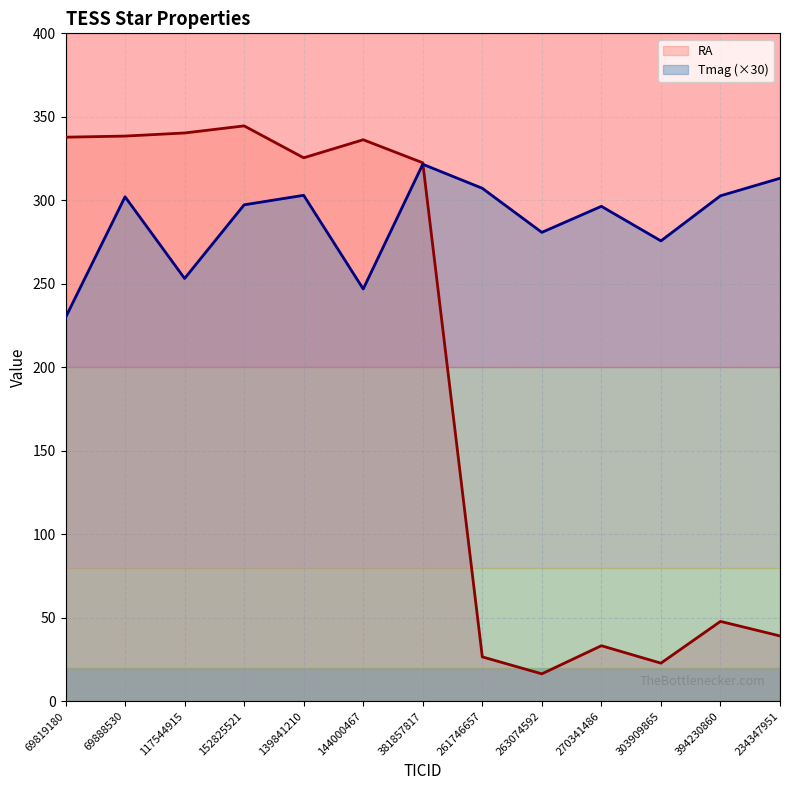

Reading right to left, extract all data points from this chart.

RA: 234347951=39.1	394230860=47.8	303909865=22.8	270341486=33.2	263074592=16.4	261746657=26.6	381857817=322.5	144000467=336.3	139841210=325.5	152825521=344.6	117544915=340.3	69888530=338.5	69819180=337.8
Tmag (×30): 234347951=313.2	394230860=302.7	303909865=275.7	270341486=296.4	263074592=280.8	261746657=307.2	381857817=321.6	144000467=246.9	139841210=303.0	152825521=297.3	117544915=253.2	69888530=302.1	69819180=229.8